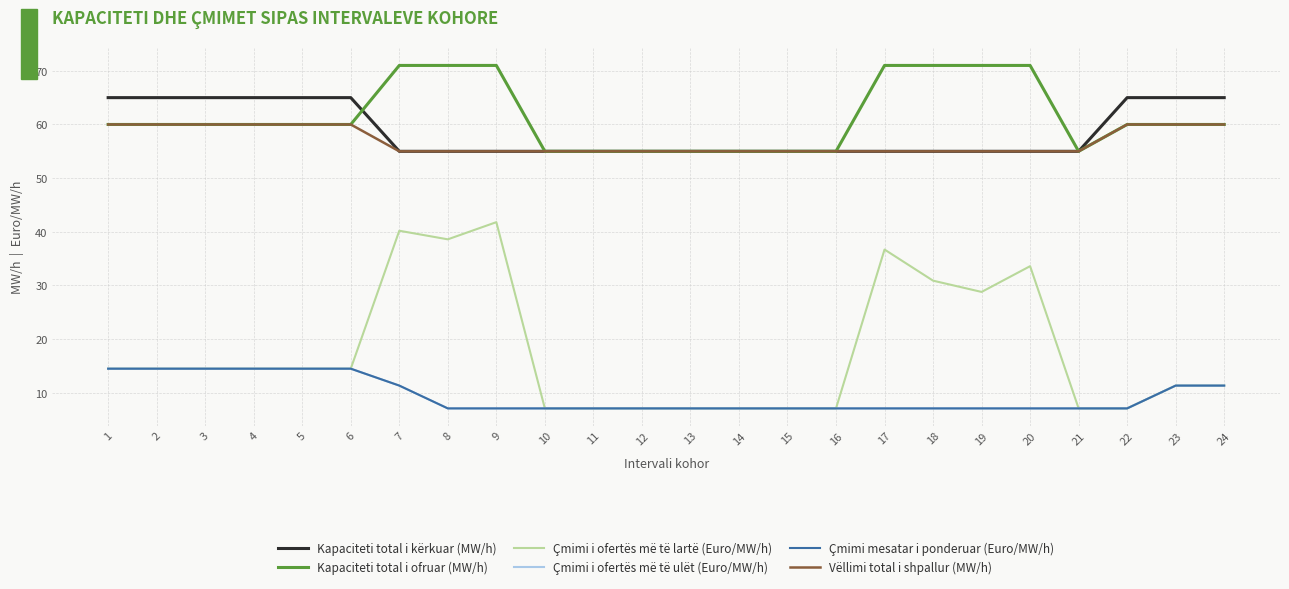

Does the chart have visible grid lines?

Yes